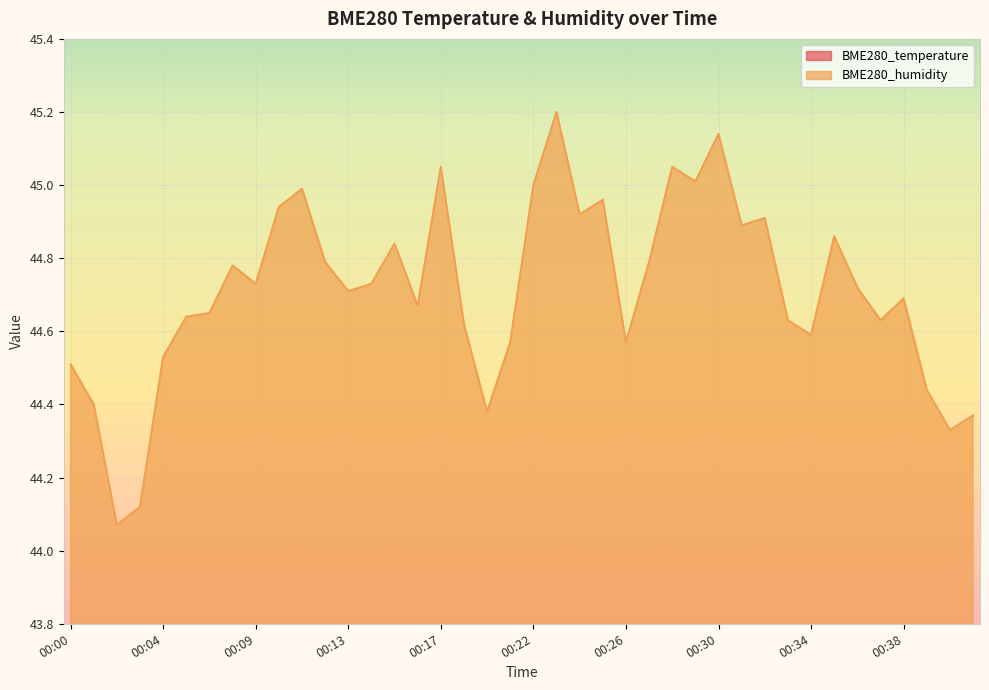

Where is BME280_temperature nearest to the value 24?

00:36